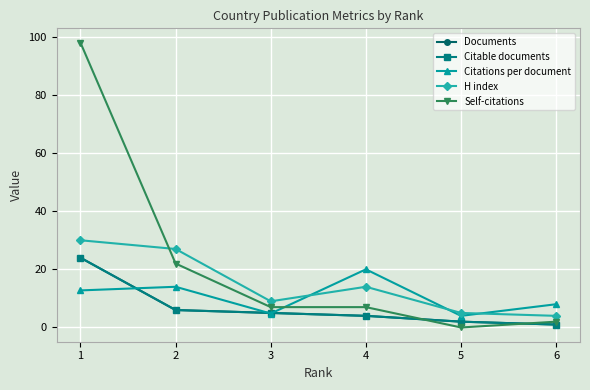

Does the chart have visible grid lines?

Yes